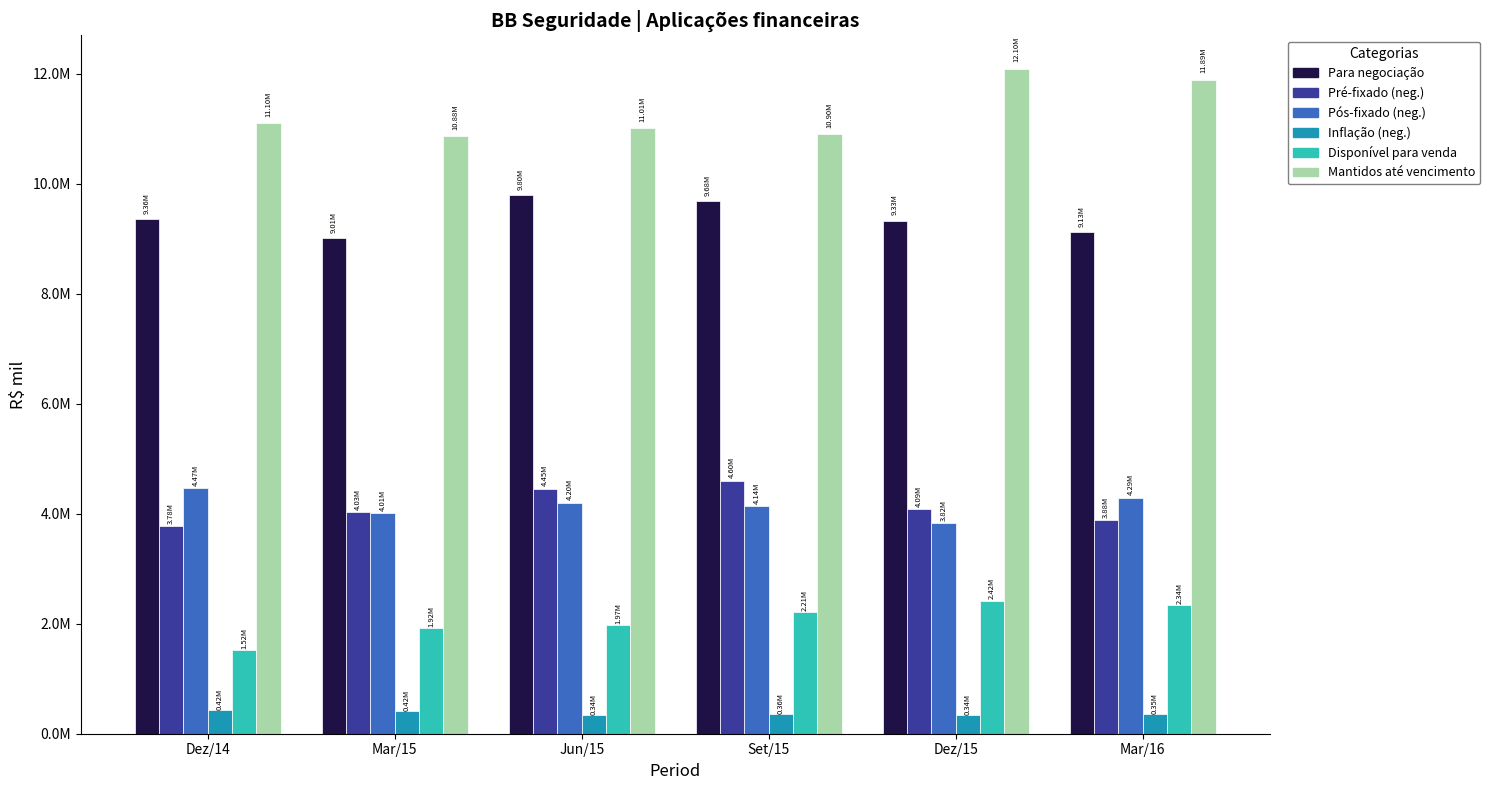

Are the bars grouped side by side (vs. stacked)?

Yes